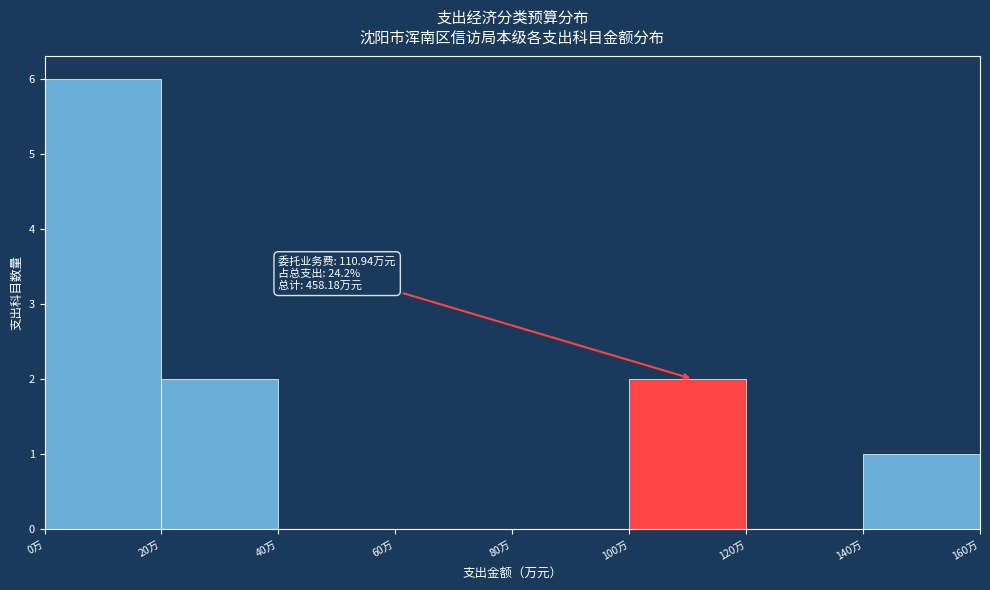

Over which range of the x-axis is the bar tallest?

0 to 20